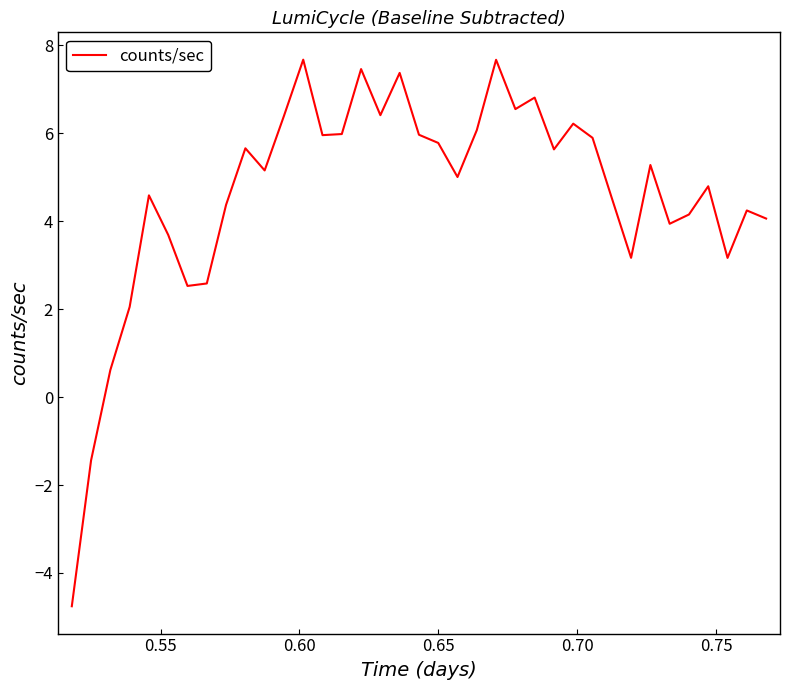

What is the difference between the maximum and minimum values?

12.4